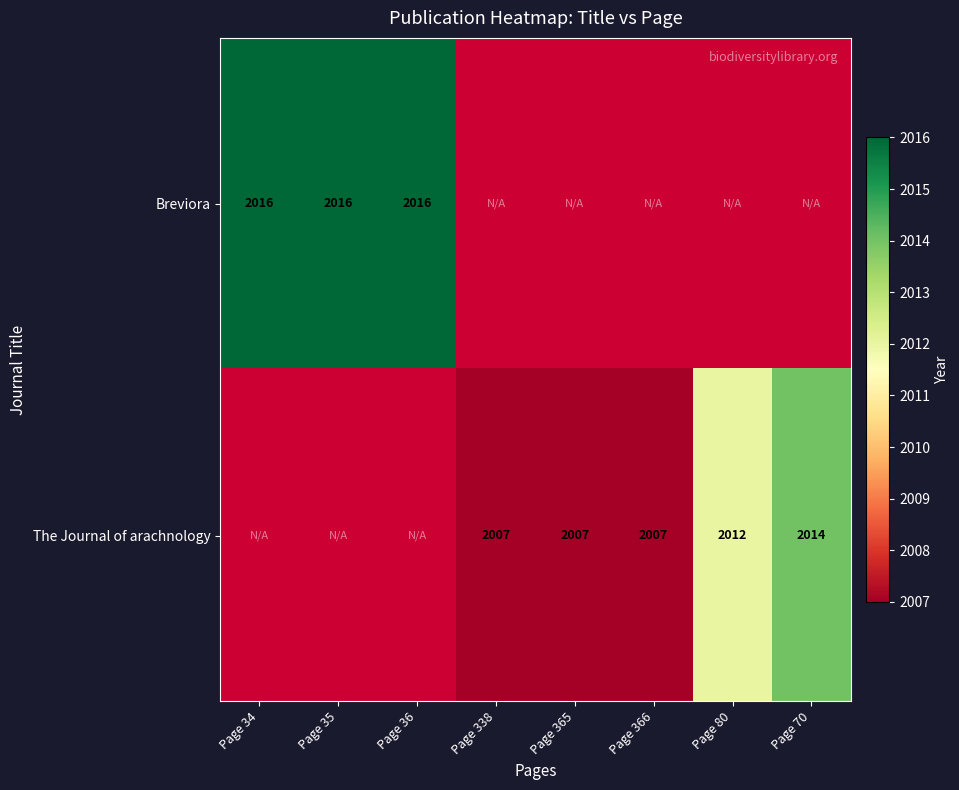

How many data points does each series have?

8